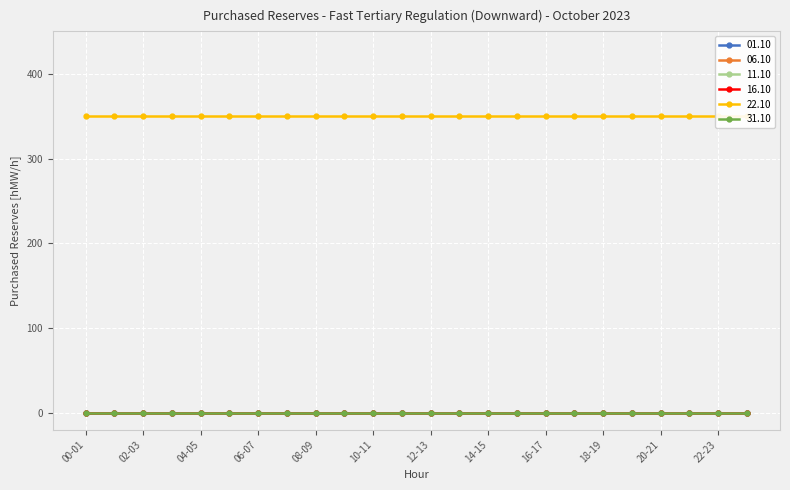

What is the label of the 14th point from the left?

13-14